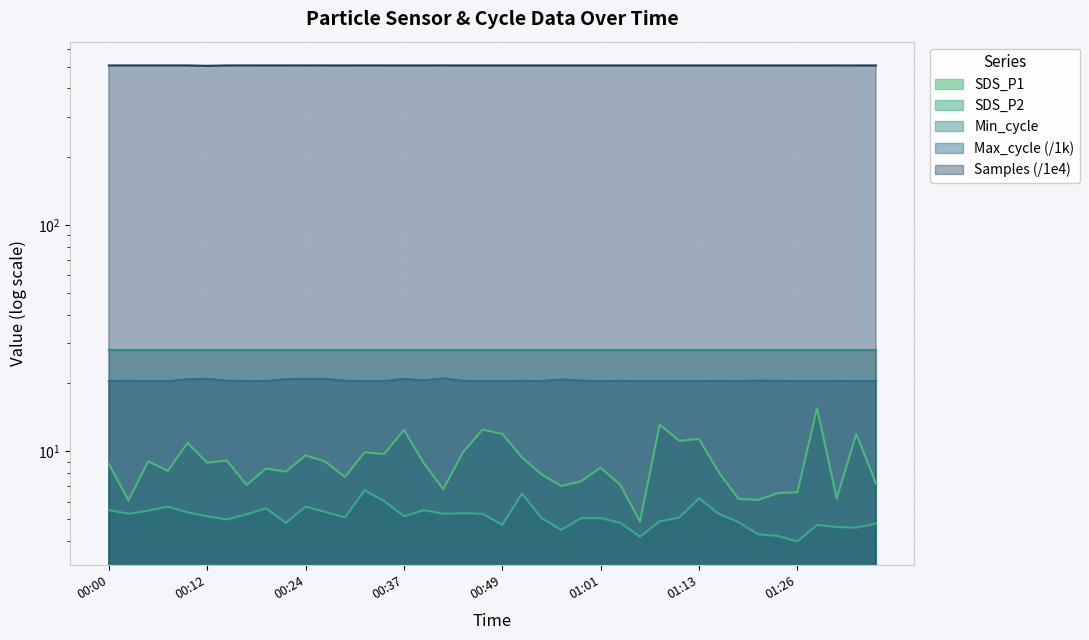

What is the average value of the Max_cycle series?

20.5